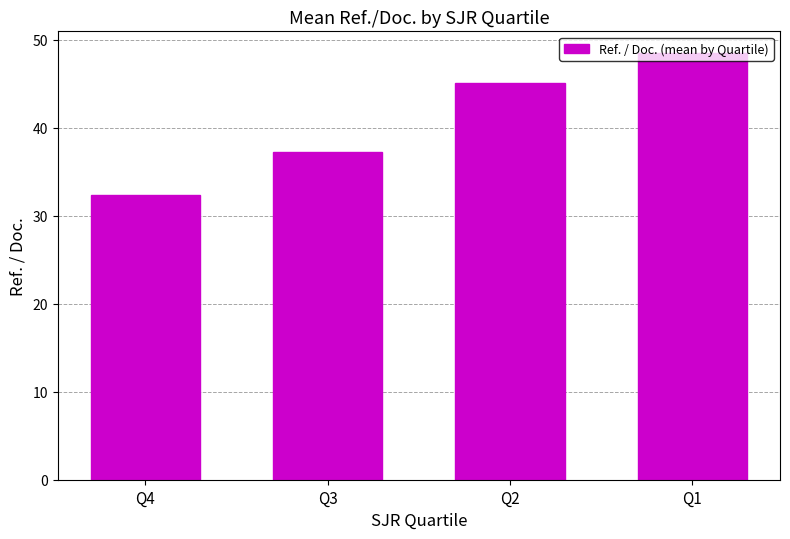

Reading left to right, list all the values displayed in this chart.

Q4=32.4	Q3=37.3	Q2=45.1	Q1=48.5